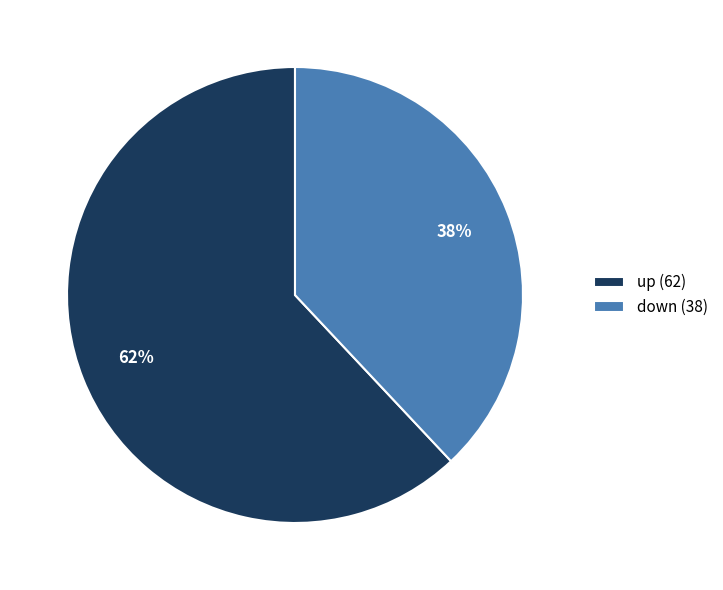

What is the smallest slice in the pie chart?

down